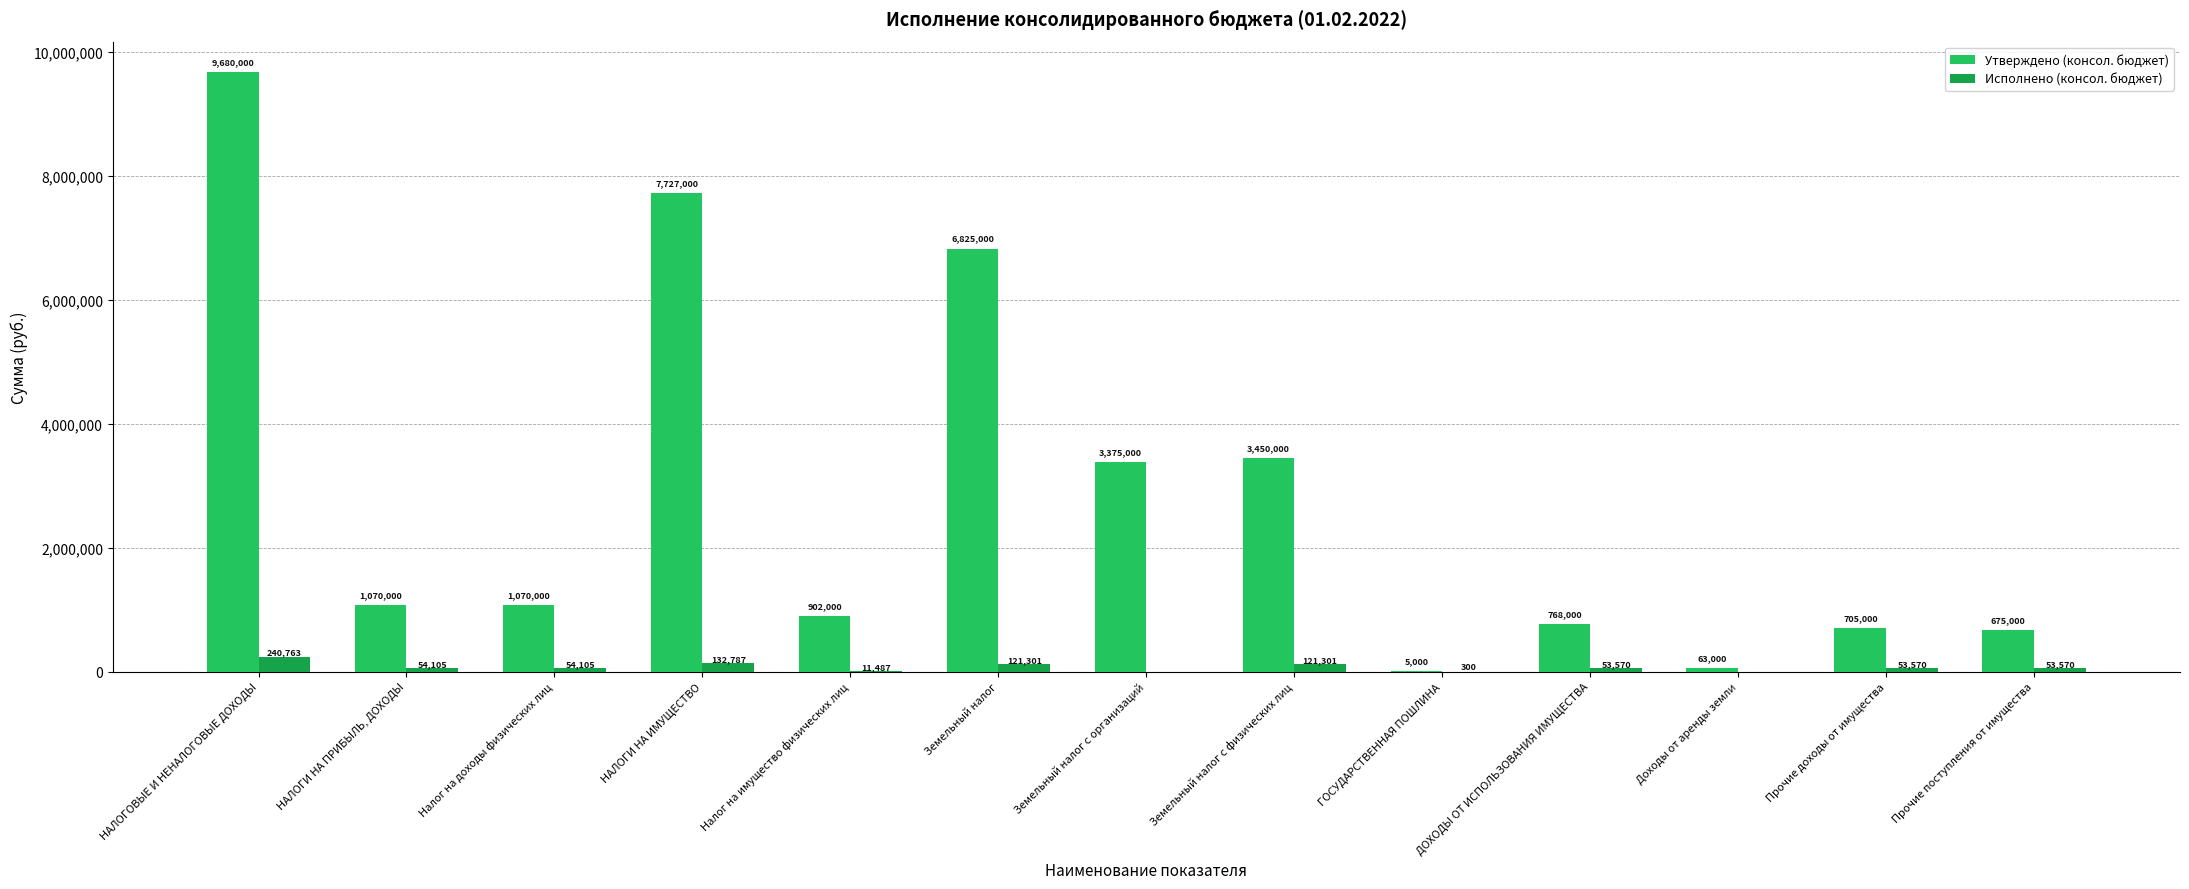

Between НАЛОГИ НА ПРИБЫЛЬ, ДОХОДЫ and Прочие доходы от имущества, which series saw the biggest shift?

Утверждено (консол. бюджет)